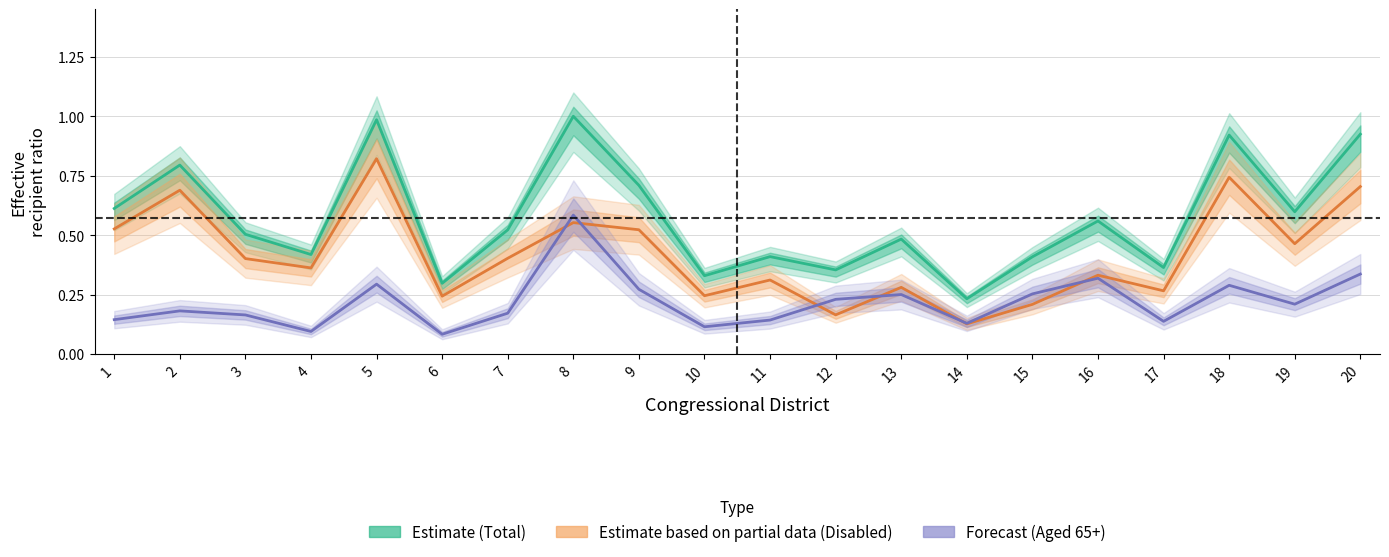

How many intersections are there between Disabled (Partial Estimate) and Aged 65+ (Forecast)?

6